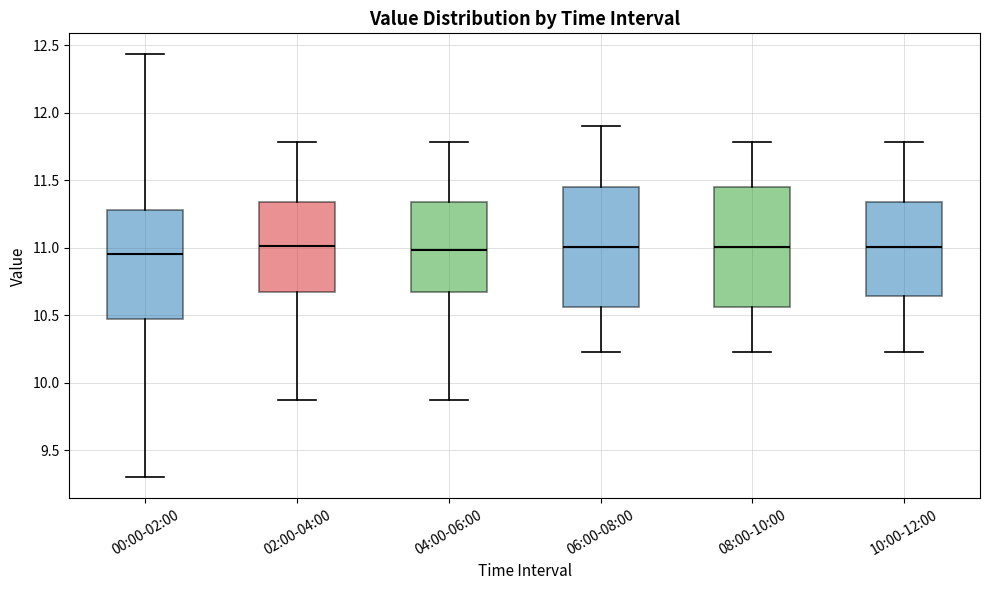

Reading left to right, transcribe this box plot: for each box, give where its median line is, the range the box spans, and where its two whiskers end, as read against the y-axis. The values are not printed on the chart, so give them approximately, as read against the axis.

00:00-02:00: median 10.95, box 10.45 to 11.30, whiskers 9.30 to 12.45
02:00-04:00: median 11.00, box 10.65 to 11.35, whiskers 9.85 to 11.80
04:00-06:00: median 11.00, box 10.65 to 11.35, whiskers 9.85 to 11.80
06:00-08:00: median 11.00, box 10.55 to 11.45, whiskers 10.25 to 11.90
08:00-10:00: median 11.00, box 10.55 to 11.45, whiskers 10.25 to 11.80
10:00-12:00: median 11.00, box 10.65 to 11.35, whiskers 10.25 to 11.80